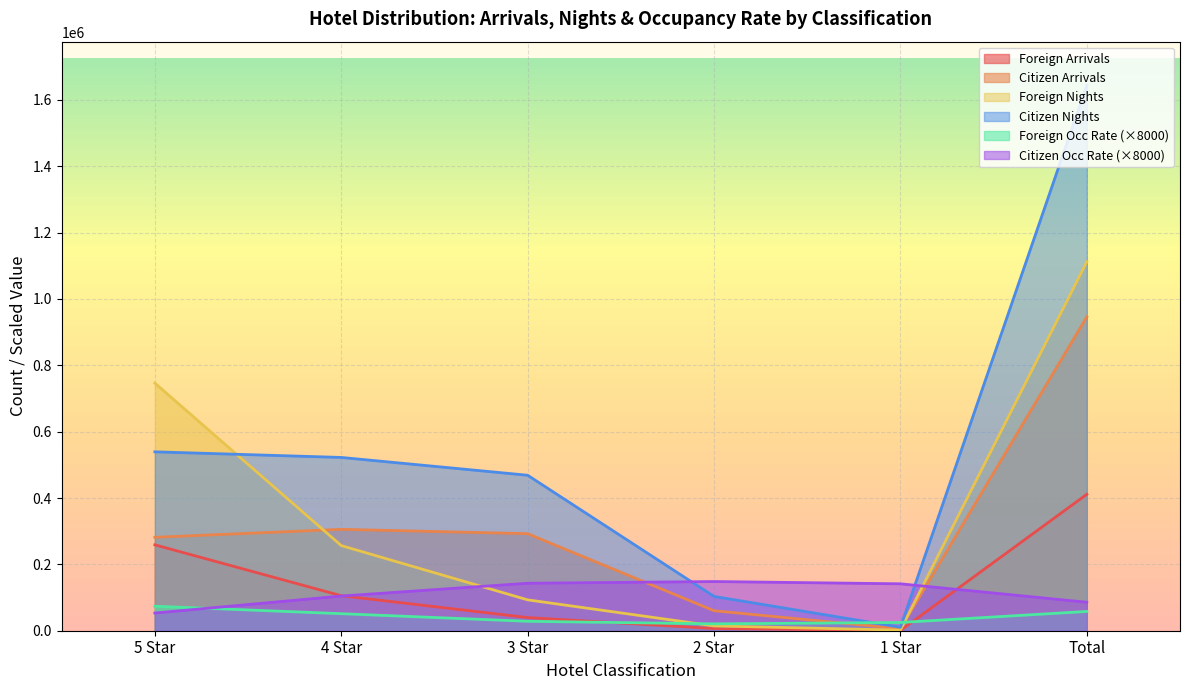

In Foreign Nights, how many points are lower than both neighbors (excluding endpoints)?

1